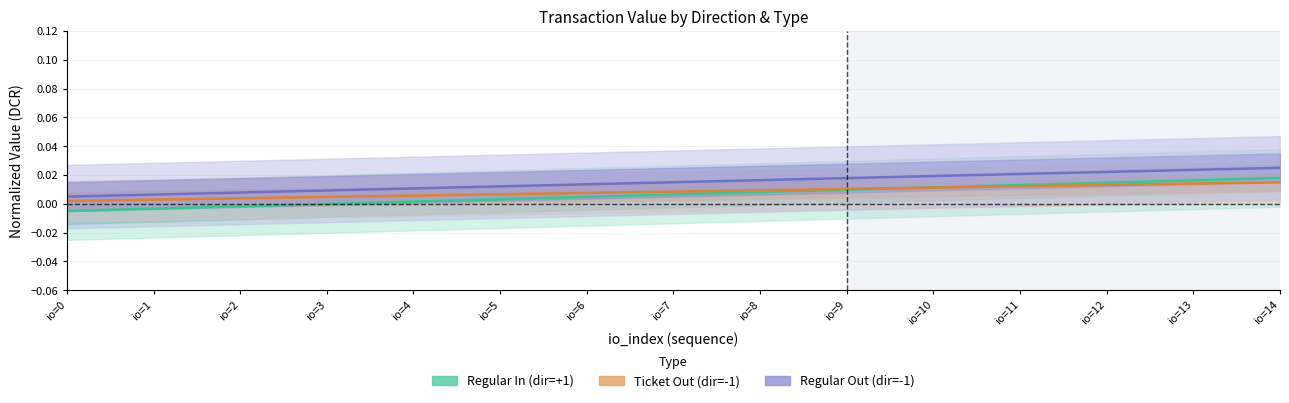

Reading right to left, extract all data points from this chart.

Regular In (dir=+1): 0.0	0.0	0.0	0.0	0.0	0.0	0.0	0.0	0.0	0.0	0.0	-0.0	-0.0	-0.0	-0.0
Ticket Out (dir=-1): 0.0	0.0	0.0	0.0	0.0	0.0	0.0	0.0	0.0	0.0	0.0	0.0	0.0	0.0	0.0
Regular Out (dir=-1): 0.0	0.0	0.0	0.0	0.0	0.0	0.0	0.0	0.0	0.0	0.0	0.0	0.0	0.0	0.0